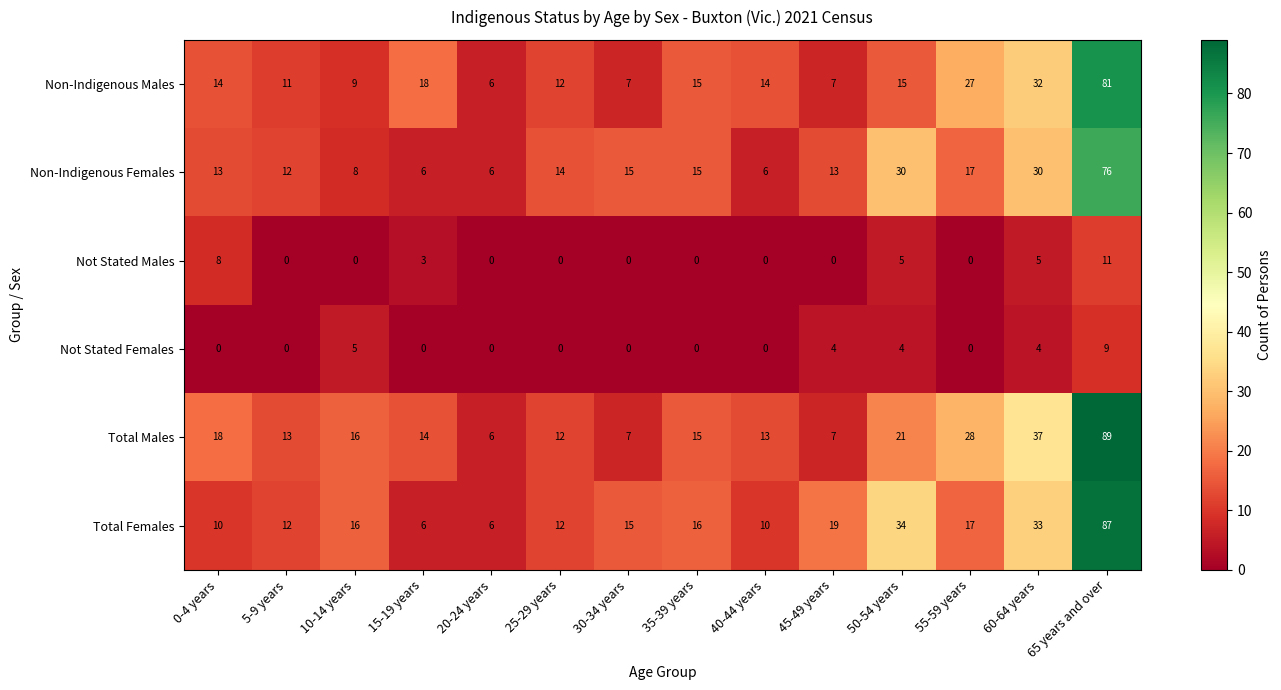

At which category does the chart reach its peak across all series?

65 years and over